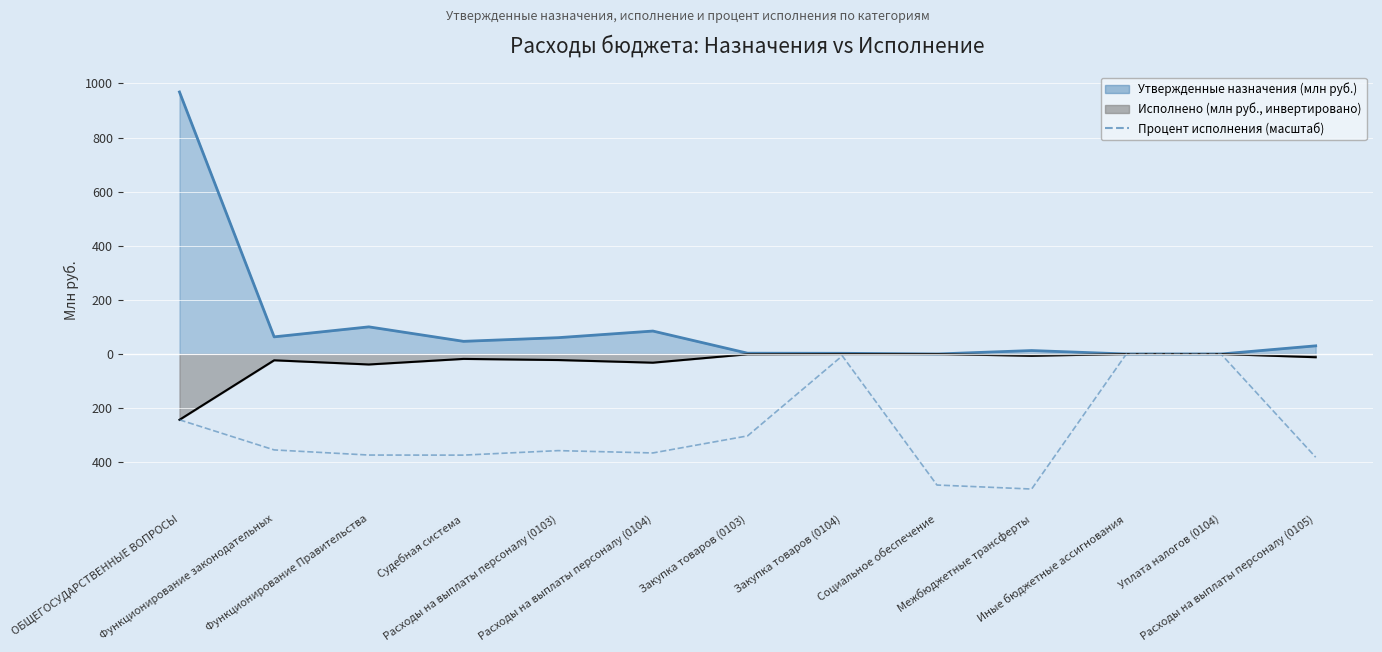

What is the sum of the values at ОБЩЕГОСУДАРСТВЕННЫЕ ВОПРОСЫ and Судебная система?

-617.0